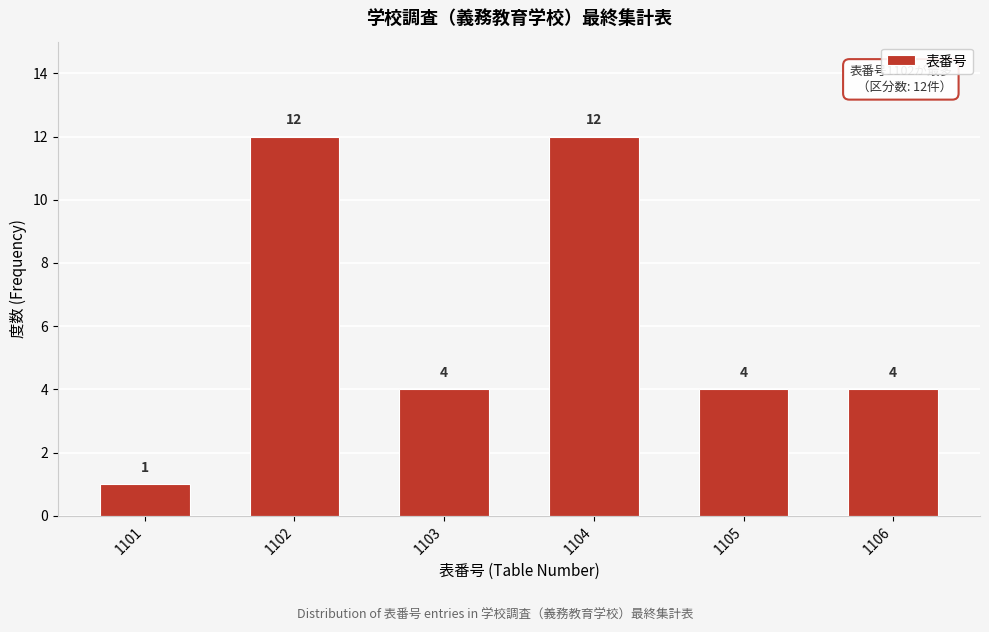

Reading left to right, extract all data points from this chart.

1	12	4	12	4	4